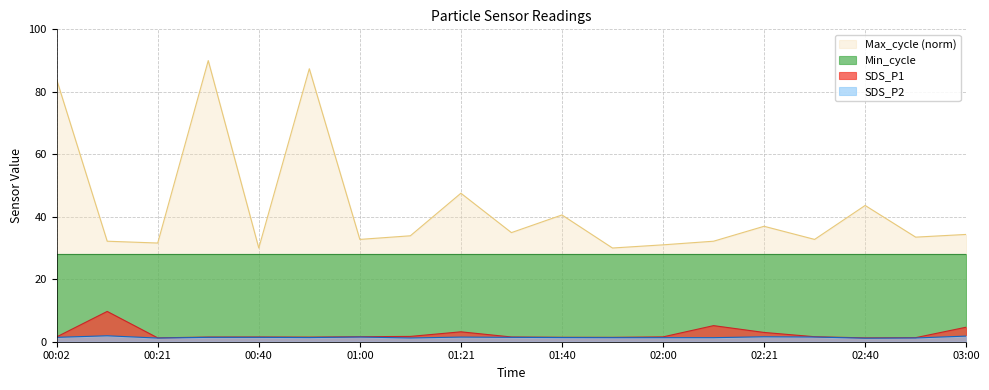

How many distinct data groups are displayed?

4